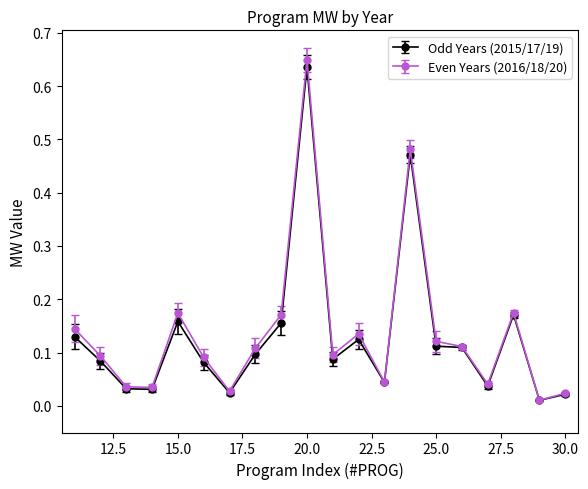

True or false: Even Years (2016/18/20) has more than 1 interior local peaks.

True